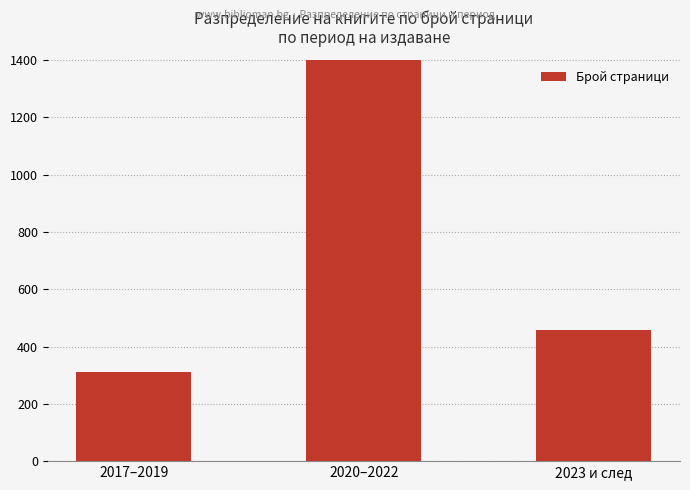

What is the difference between the second highest and minimum values?

144